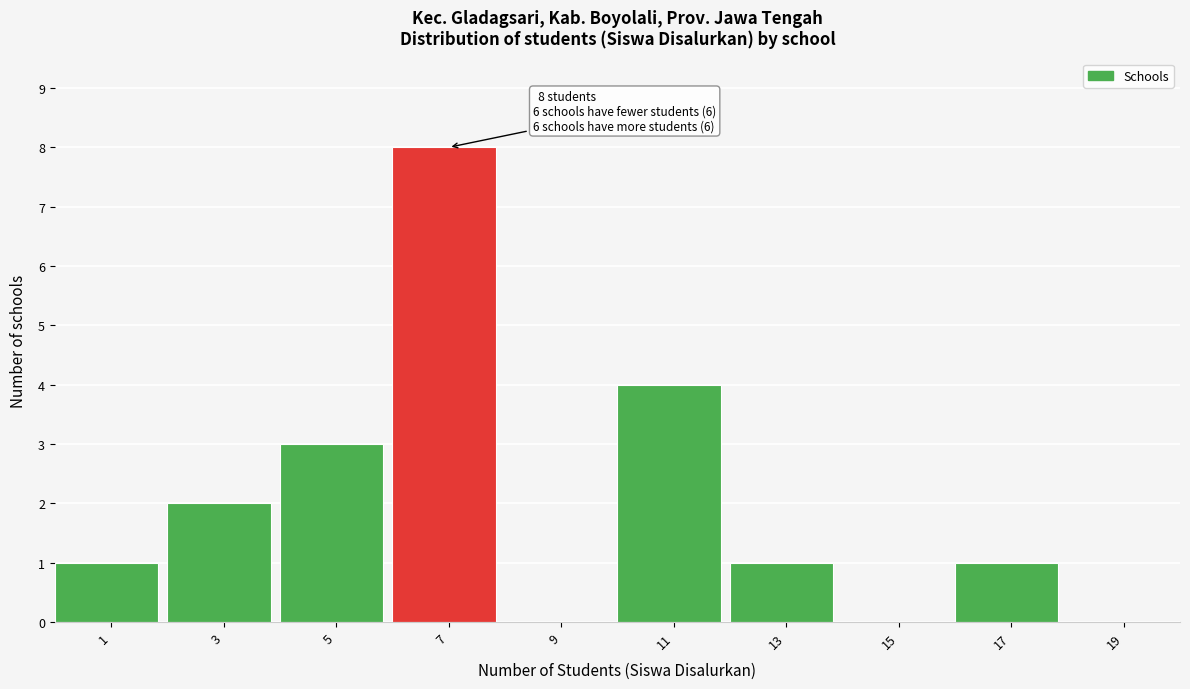

Reading left to right, what are all the values shown in this chart?

1=1	3=2	5=3	7=8	9=0	11=4	13=1	15=0	17=1	19=0